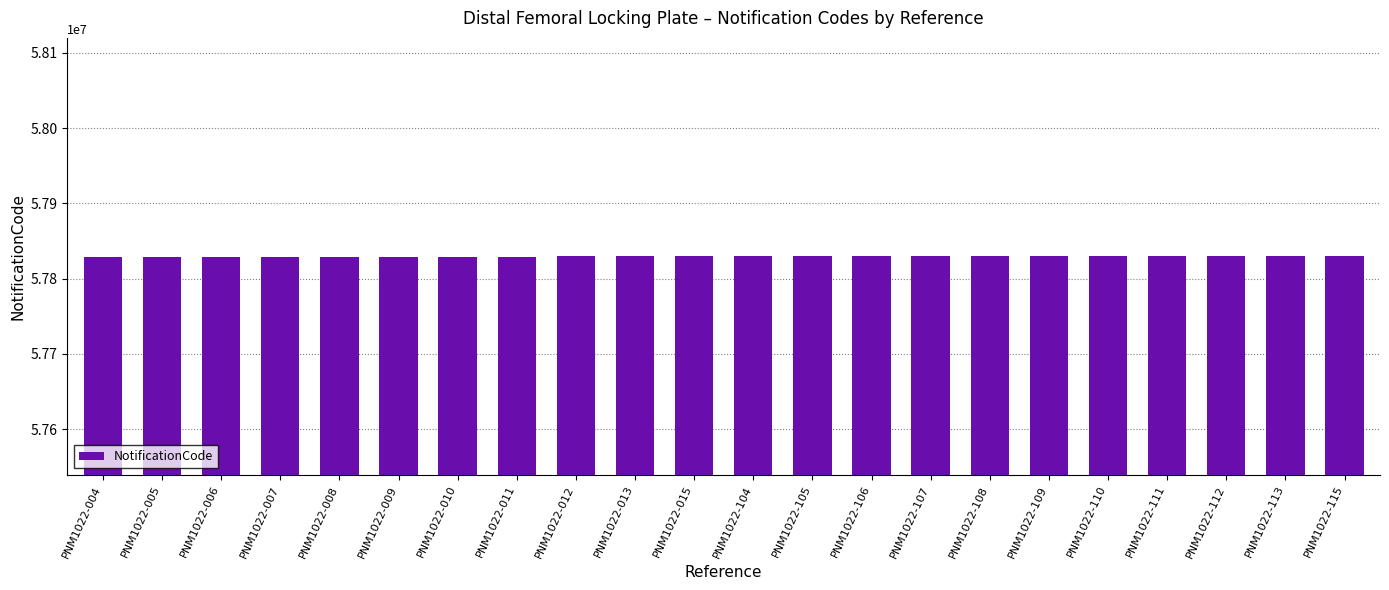

Is it true that the value at PNM1022-015 is 76343359?

False